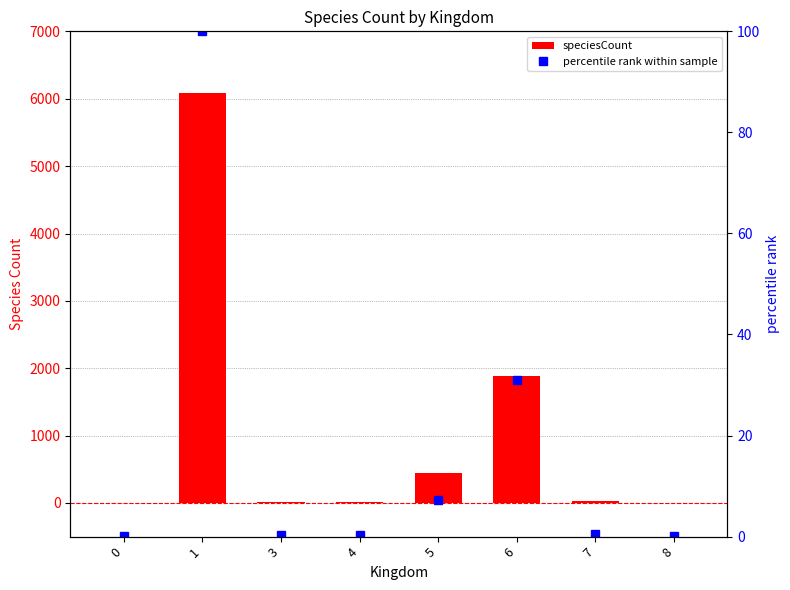

What is the total value across all series at 7?

26.8